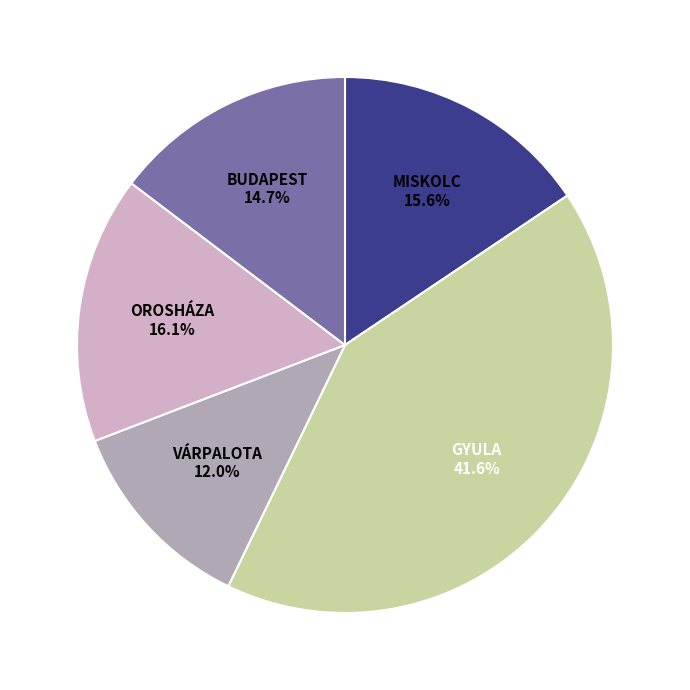

Is there any slice that represents more than half of the pie?

No